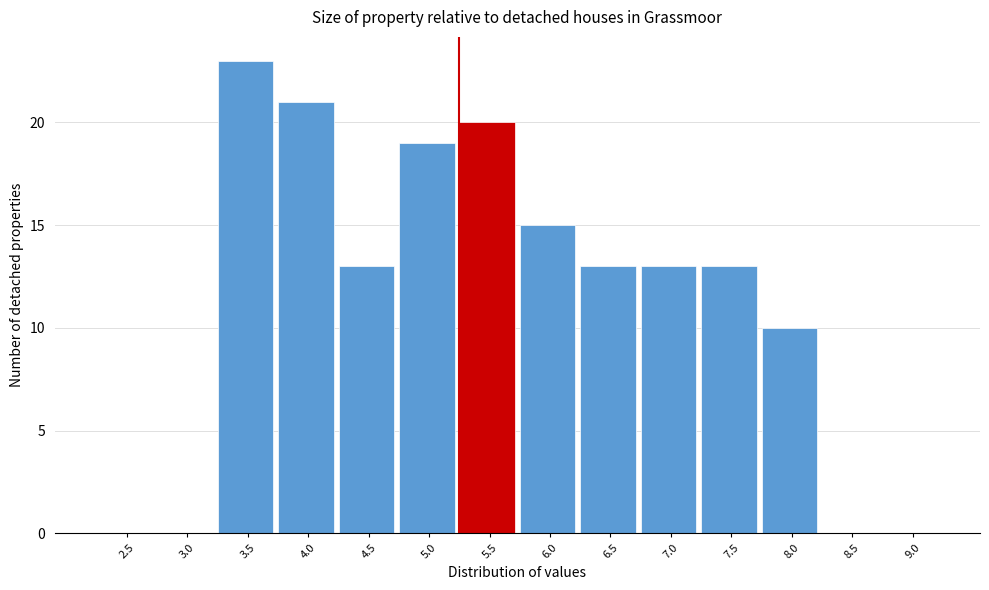

Reading left to right, what are all the values shown in this chart?

2.5=0	3.0=0	3.5=23	4.0=21	4.5=13	5.0=19	5.5=20	6.0=15	6.5=13	7.0=13	7.5=13	8.0=10	8.5=0	9.0=0